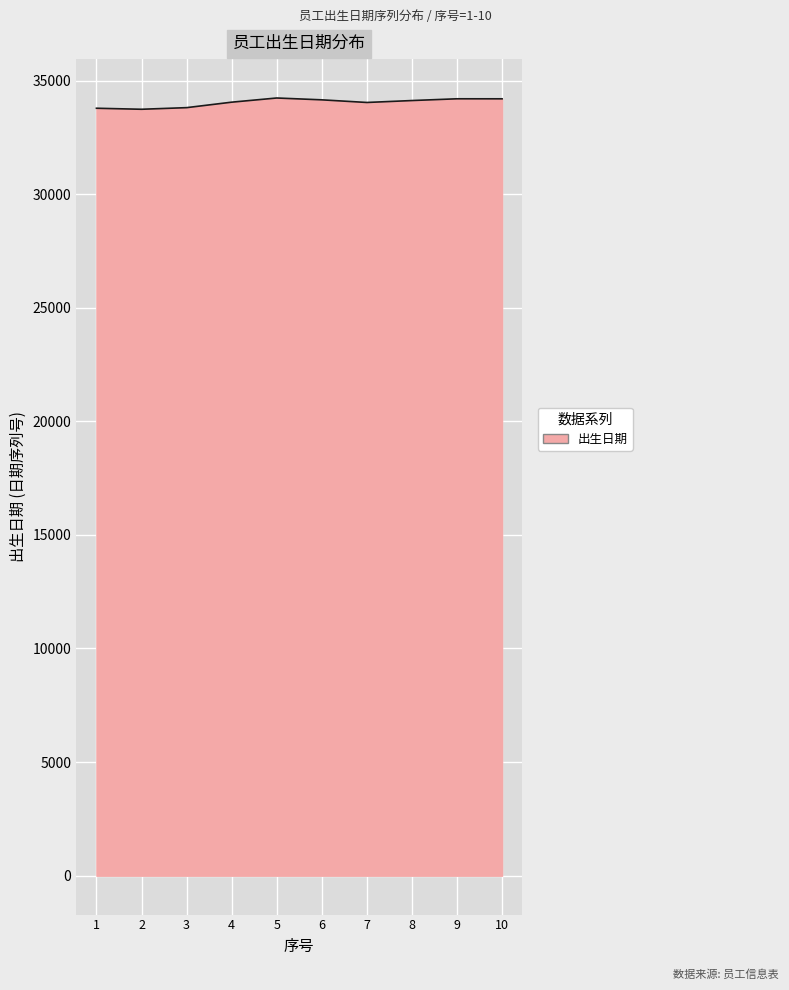

The value at 8 is 34117.8. True or false?

True